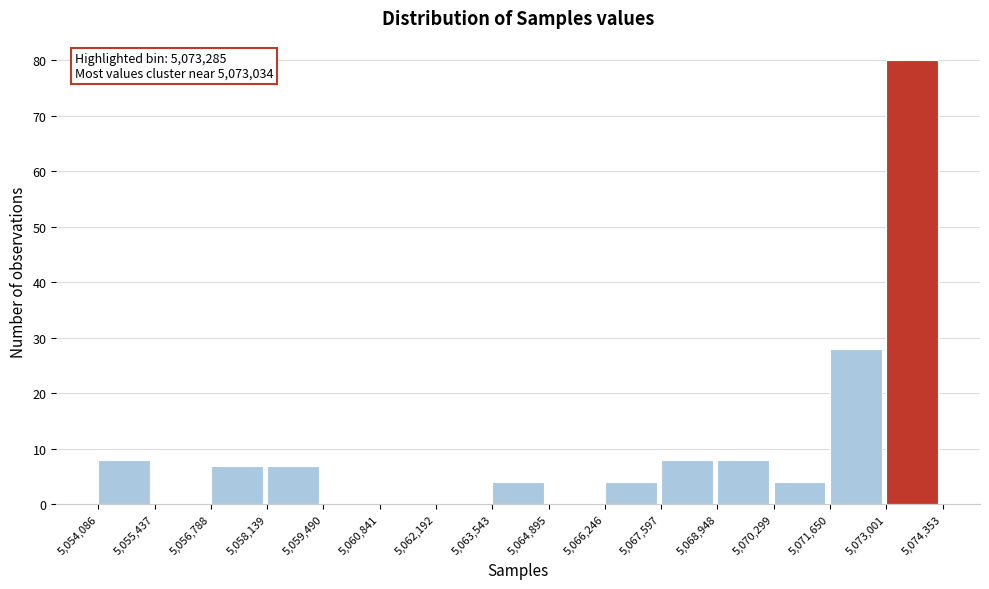

Over which range of the x-axis is the bar tallest?

5,073,001 to 5,074,353